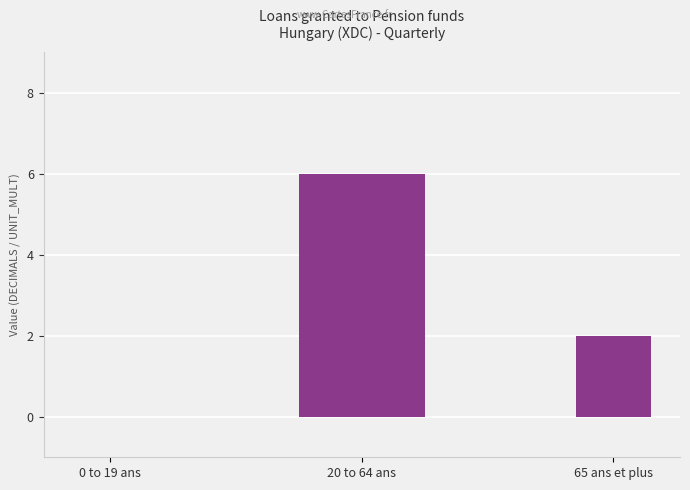

How many groups of bars are there?

1